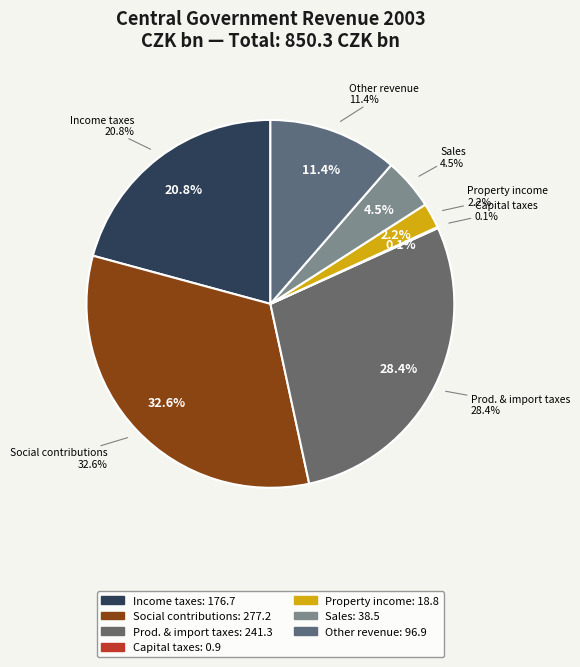

To the nearest percent, what percentage of the pie is Sales?

5%